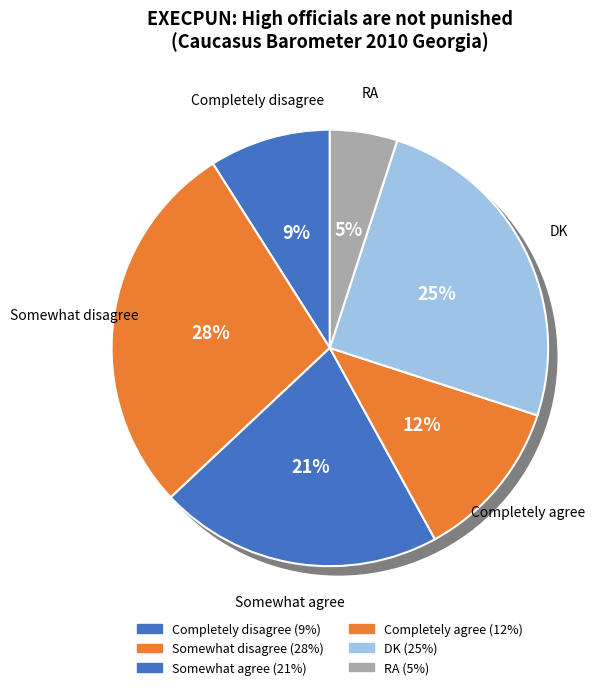

Is there any slice that represents more than half of the pie?

No